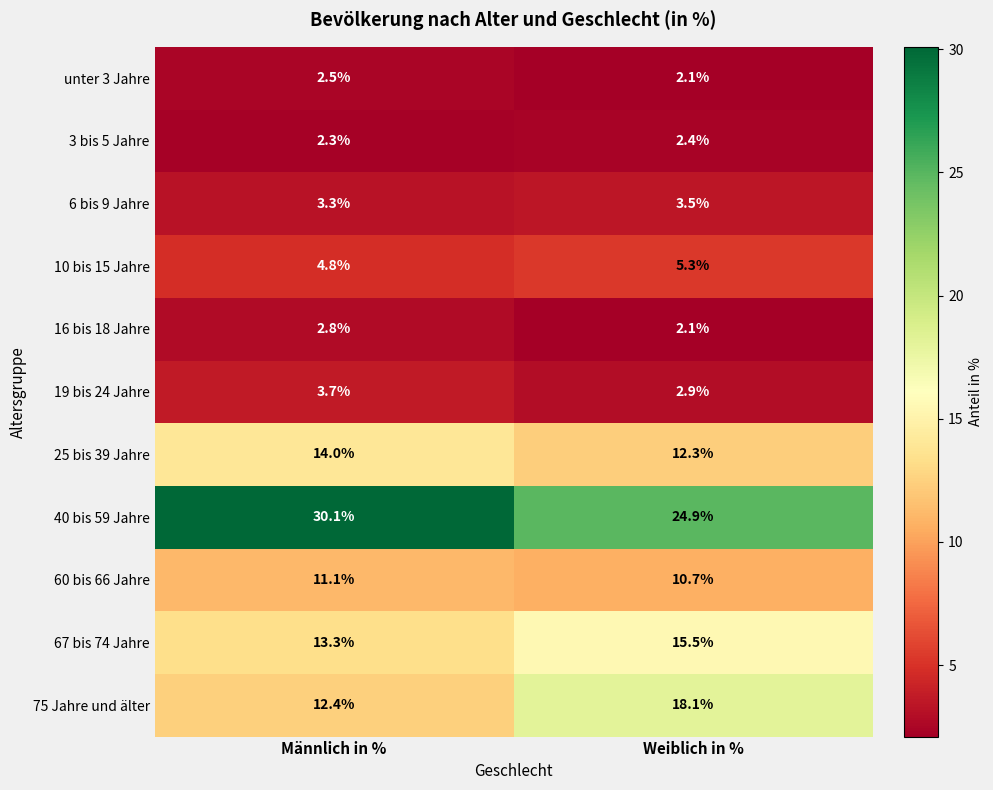

List the labels in order of 67 bis 74 Jahre value, smallest first.

Männlich in %, Weiblich in %